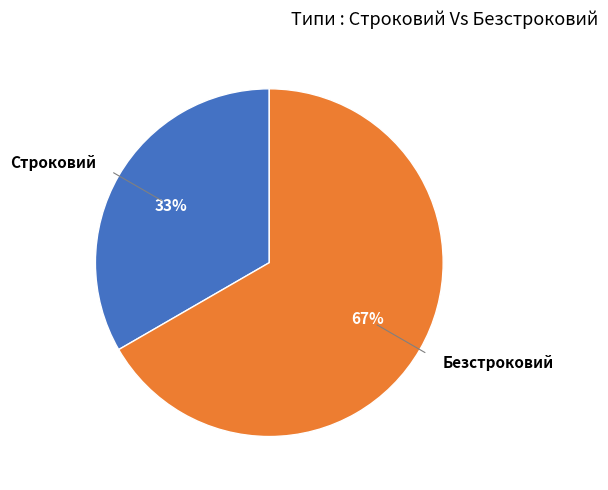

True or false: Безстроковий accounts for 67% of the total.

True